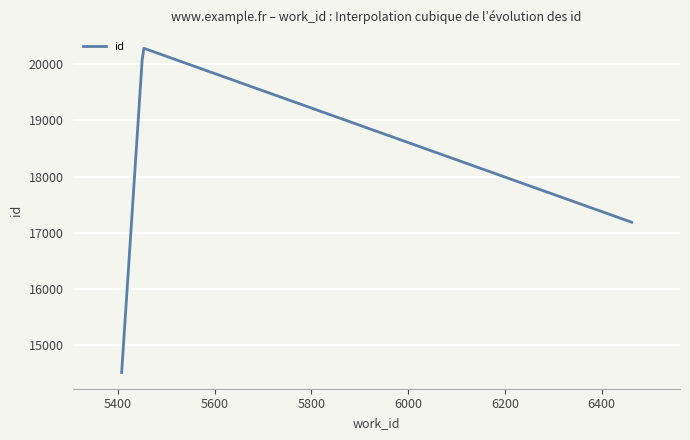

How many lines are shown in the chart?

1